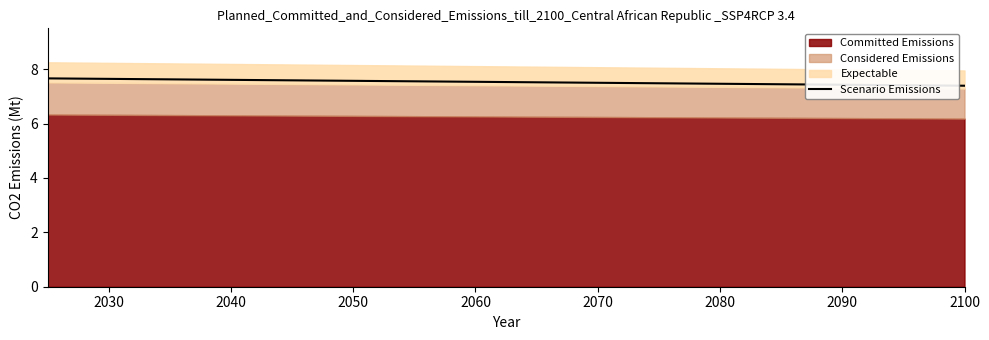

True or false: the data has more than 2 interior local peaks.

False